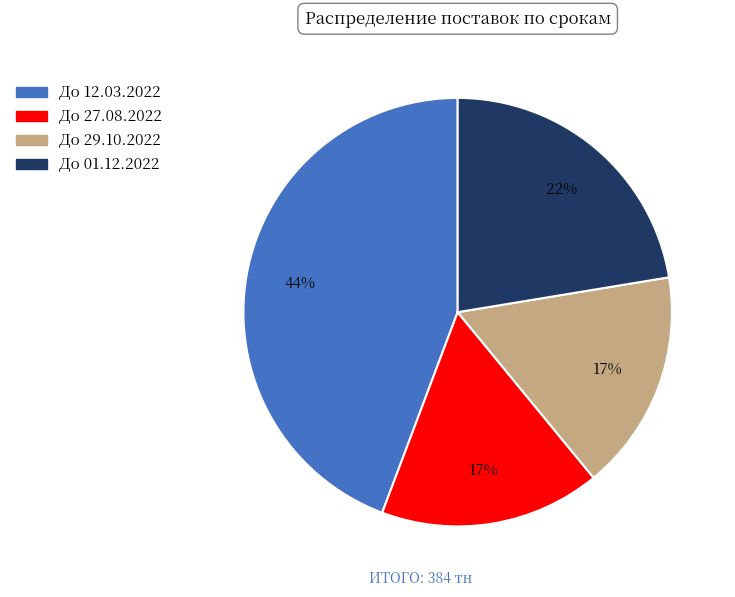

How many segments does this pie chart have?

4